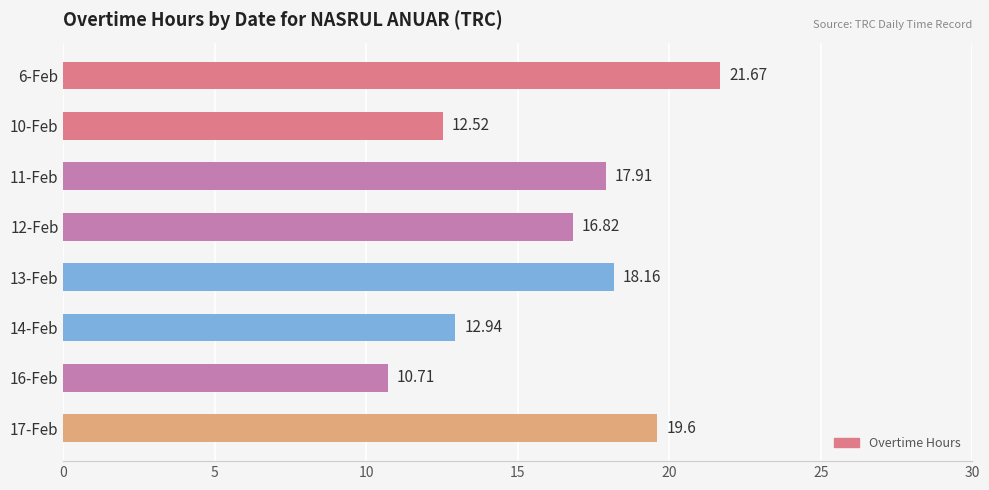

Which label corresponds to the smallest value in the chart?

16-Feb